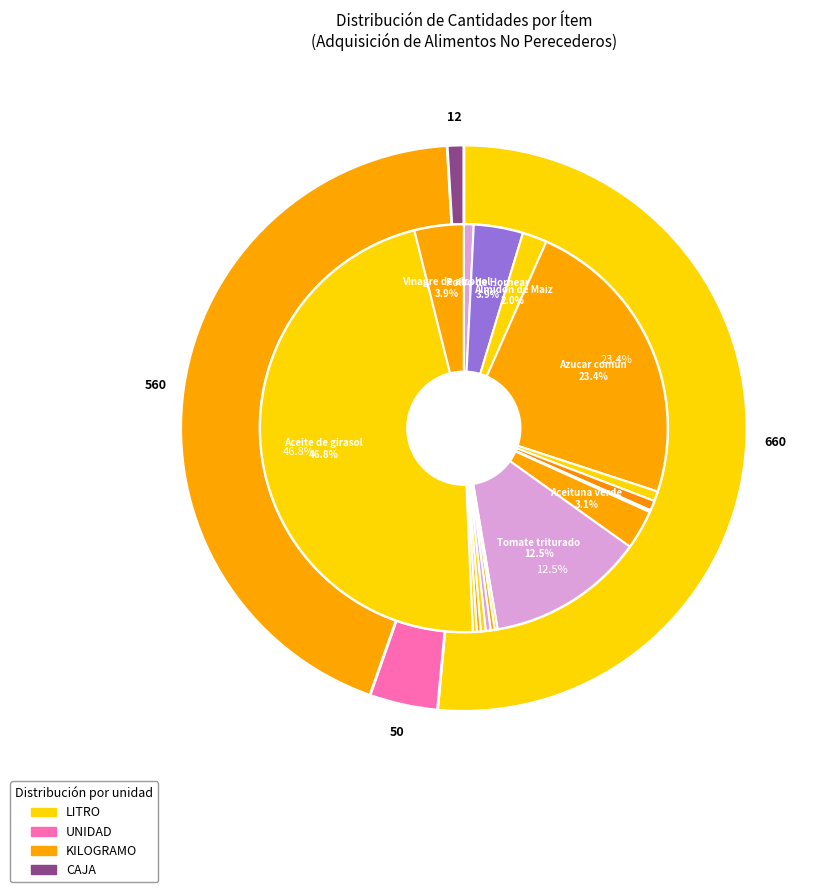

Do Orégano seco and Nuez Moscada together represent more than half of the pie?

No